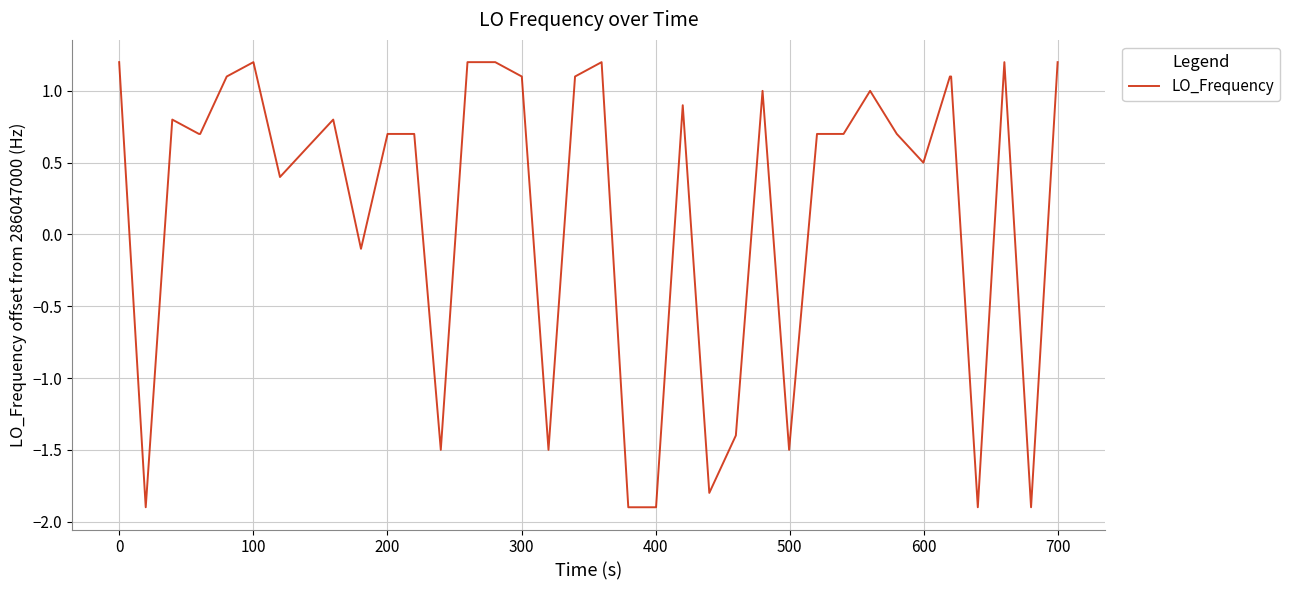

Reading left to right, transcribe all the data shown in this chart.

1.2	-1.9	0.8	0.7	0.7	1.1	1.2	0.4	0.6	0.8	-0.1	0.7	0.7	-1.5	1.2	1.2	1.2	1.1	-1.5	1.1	1.2	-1.9	-1.9	-1.9	0.9	-1.8	-1.4	1.0	-1.5	0.7	0.7	1.0	0.7	0.5	1.1	1.1	-1.9	1.2	-1.9	1.2